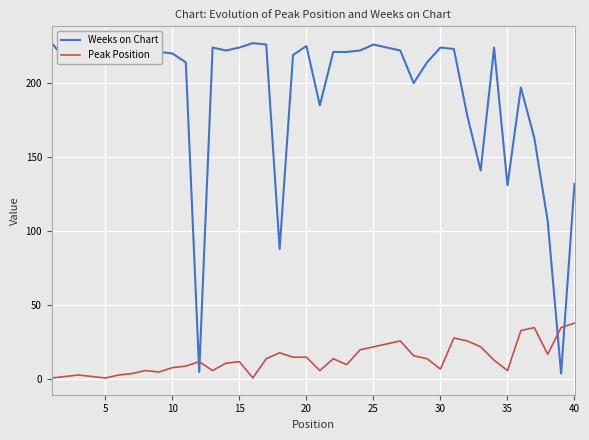

Rank the series by their average value, from lowest to highest.

Peak Position, Weeks on Chart